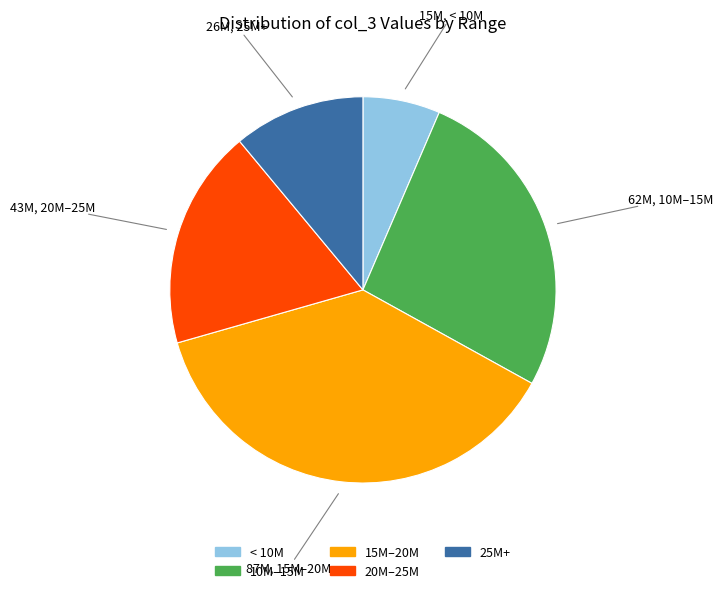

Does any single category account for the majority?

No